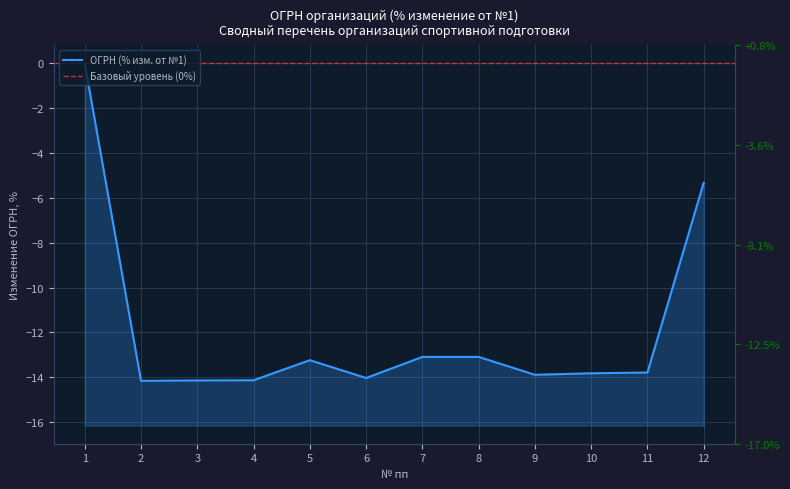

What is the change in value from 5 to 11?

-0.6